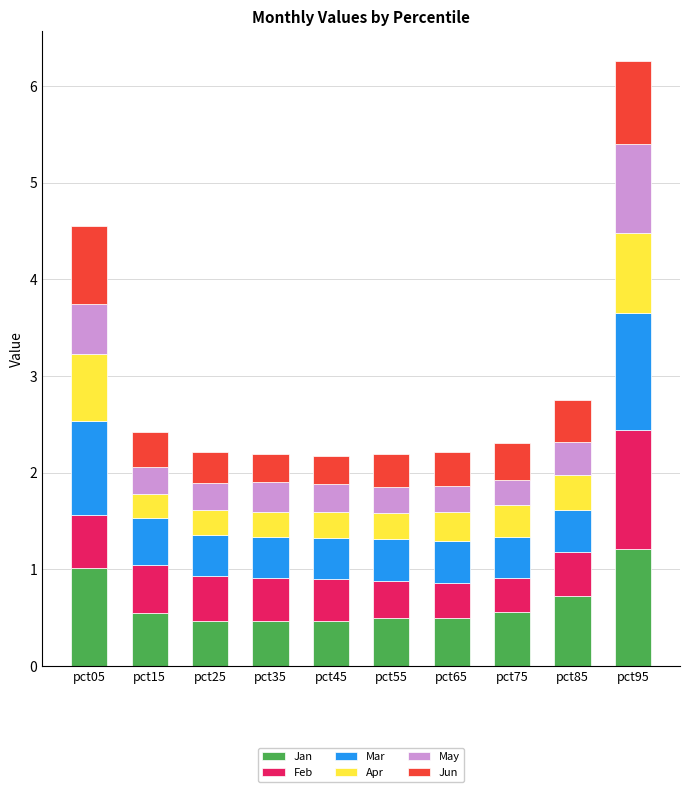

At which label does Jan reach its peak?

pct95